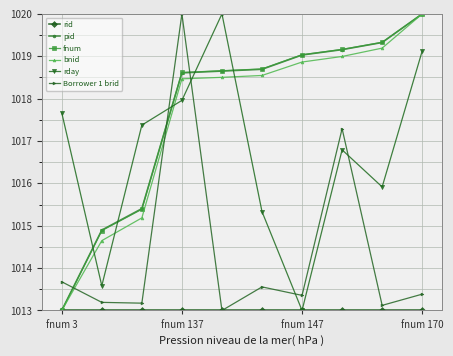

What is the highest value of the rday series?

1020.0